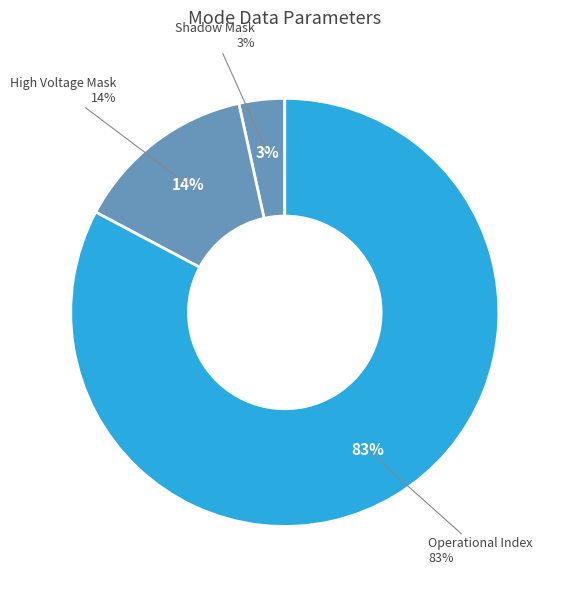

What percentage is the High Voltage Mask slice, to the nearest percent?

14%